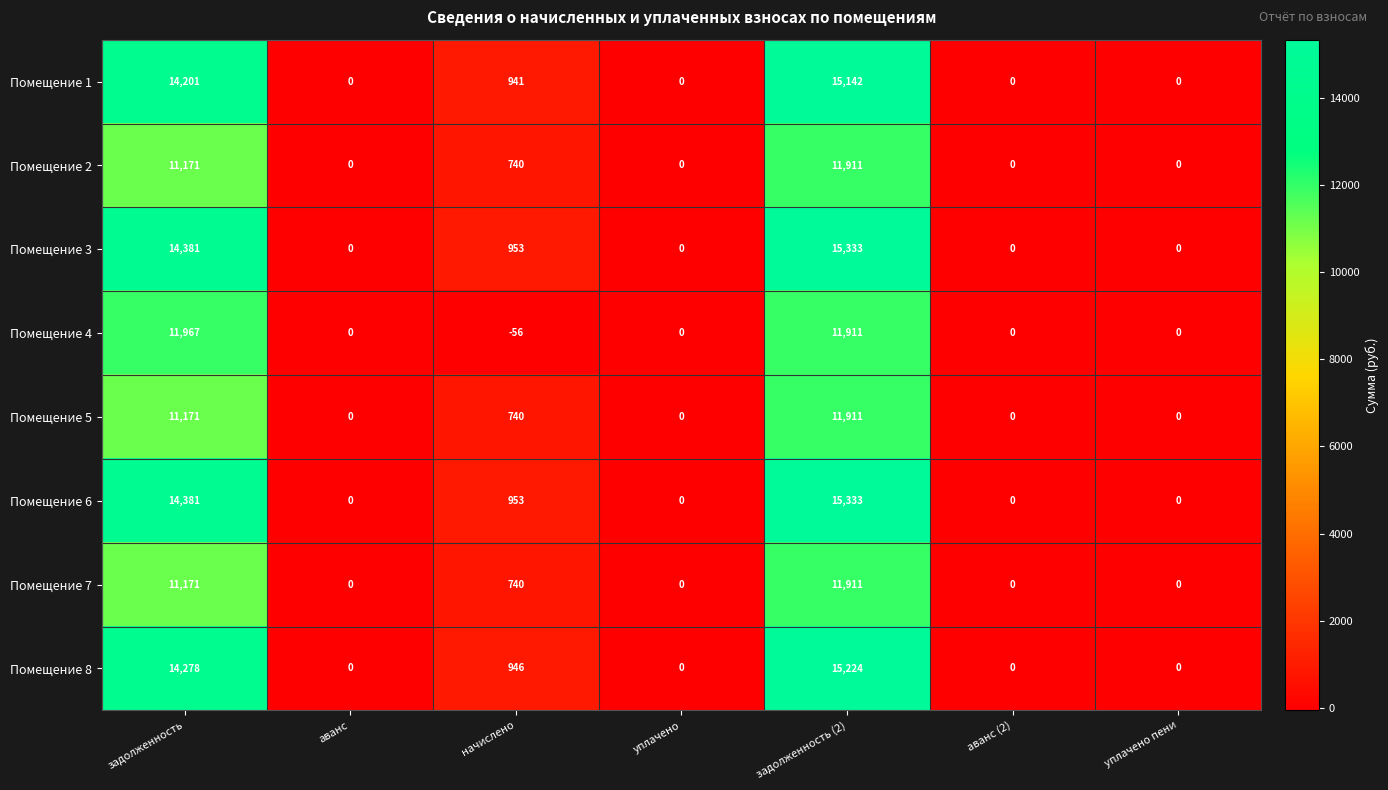

What is the difference between the Помещение 5 values at задолженность and задолженность (2)?

740